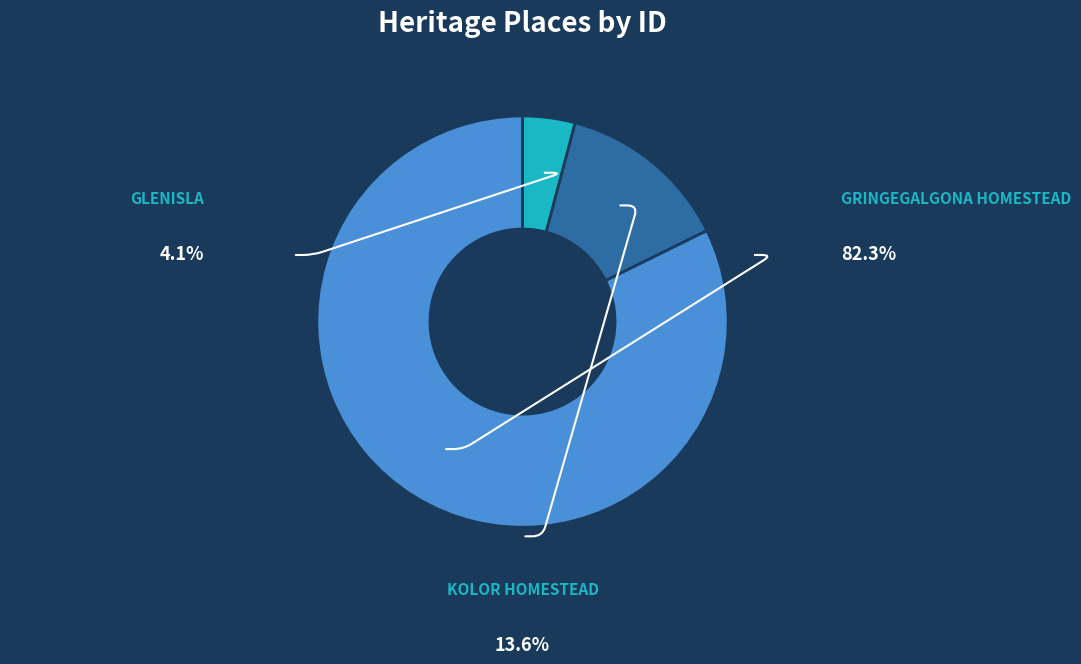

Which category has the biggest portion of the pie?

GRINGEGALGONA HOMESTEAD